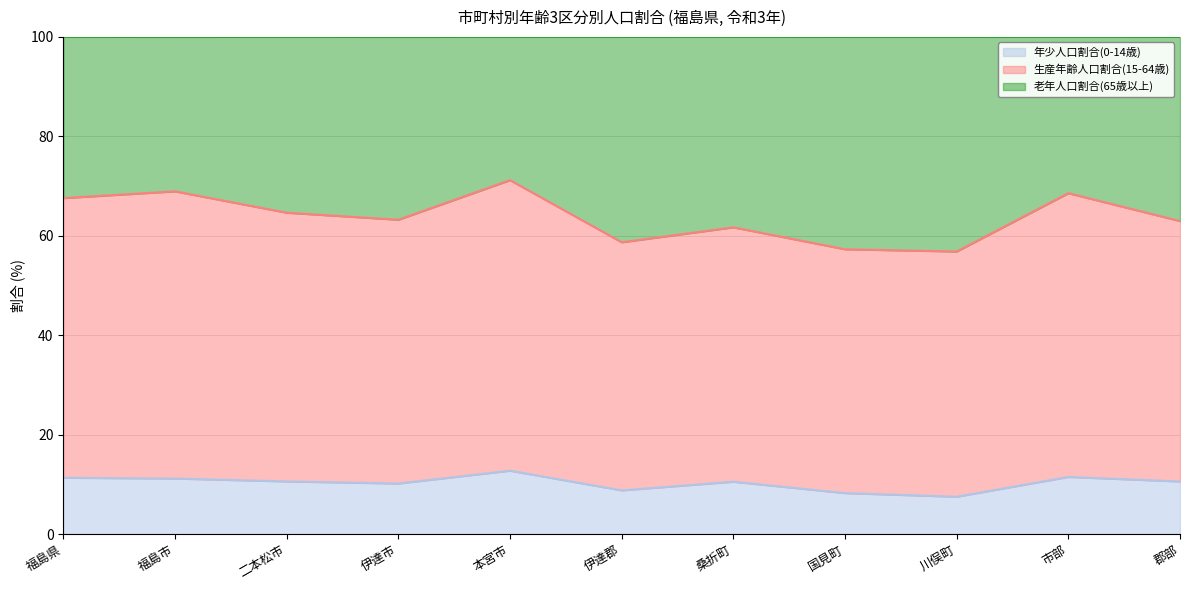

The value of 年少人口割合(0-14歳) at 桑折町 is 10.5. True or false?

True